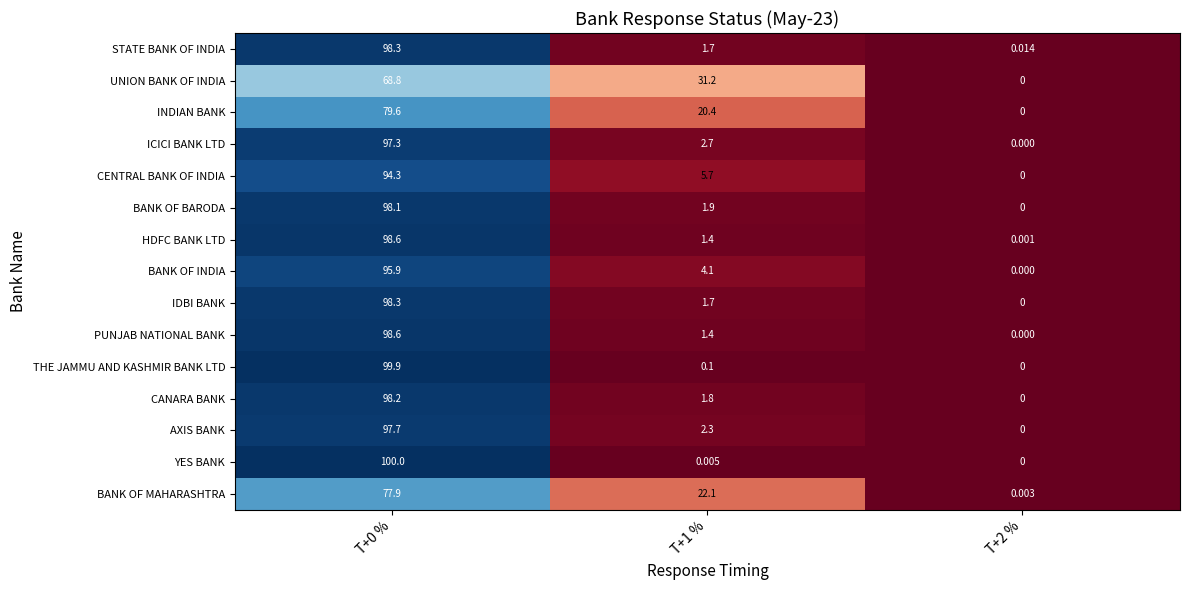

What is the difference between the highest and lowest values at T+1 %?

31.2